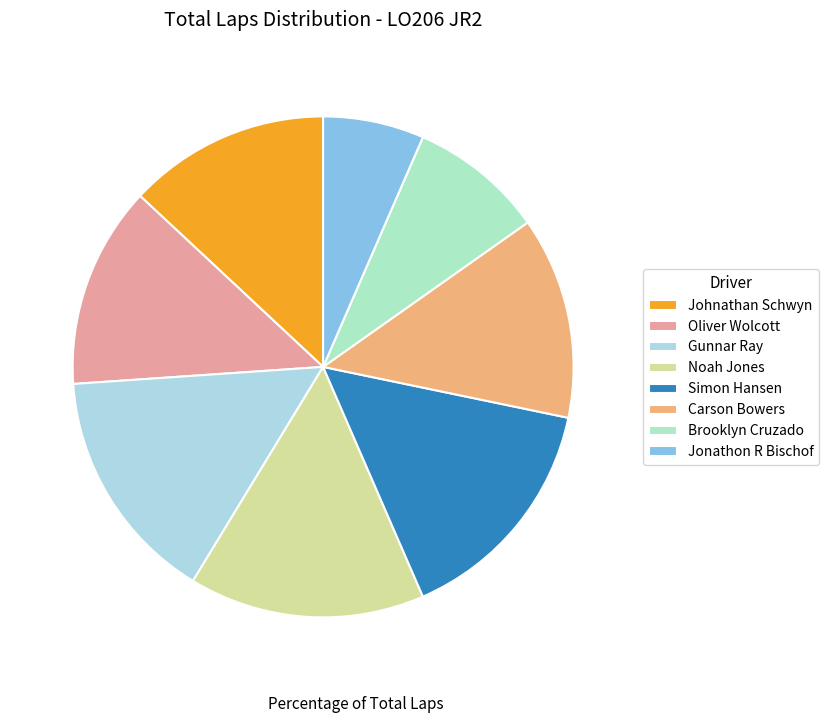

To the nearest percent, what portion does Noah Jones represent?

15%